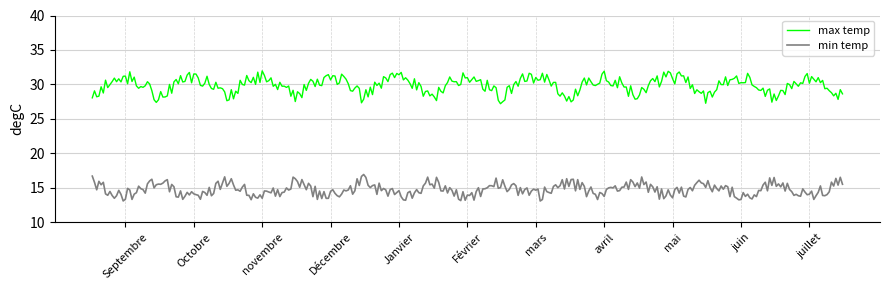

Rank the series by their average value, from highest to lowest.

max temp, min temp